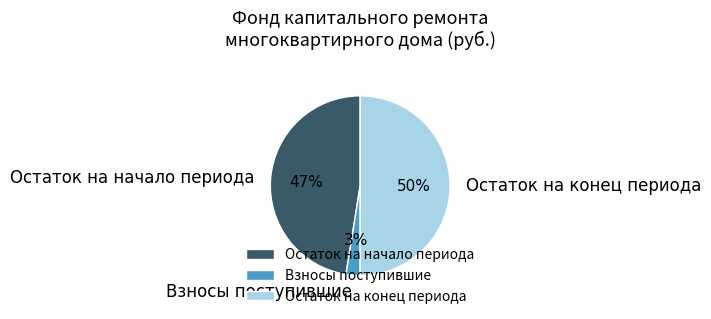

Does Остаток на начало периода account for over 50% of the chart?

No